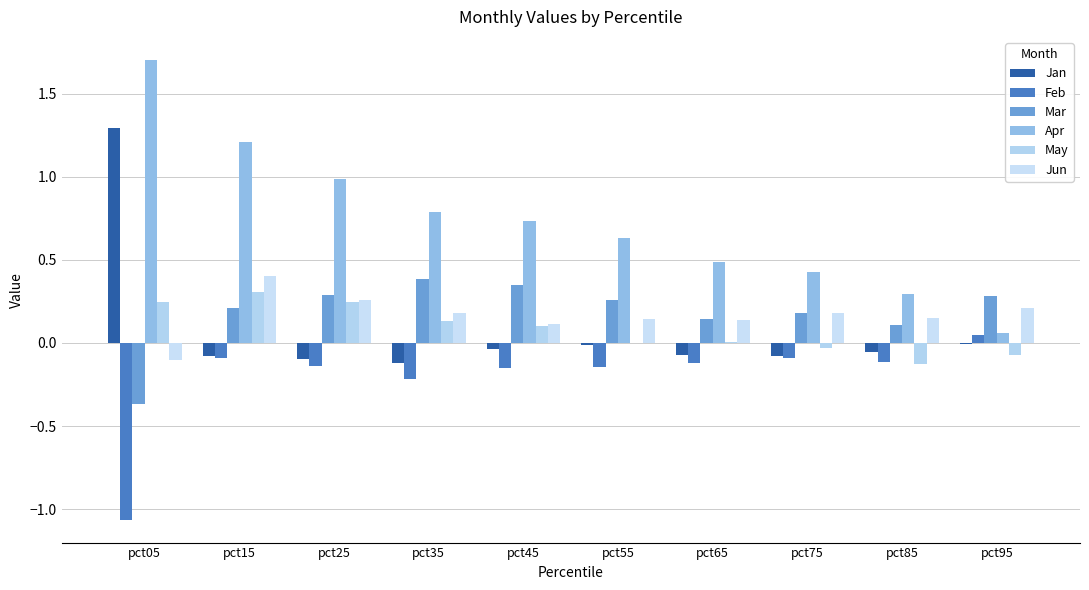

What is the greatest value displayed?

1.7